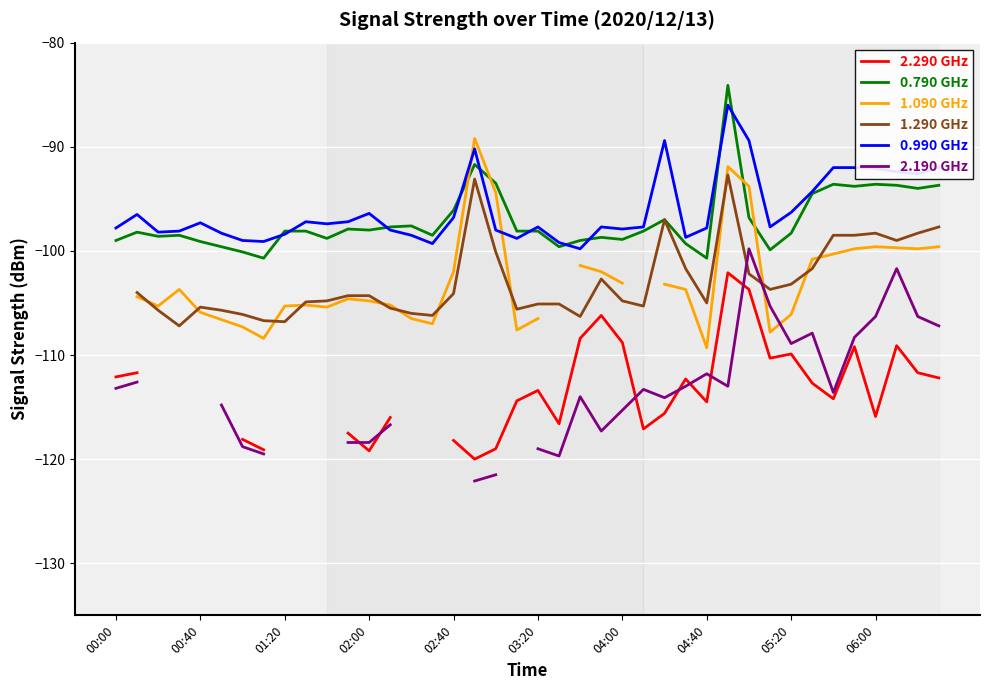

What is the difference between the maximum and minimum values in the 2.290 GHz series?

17.9